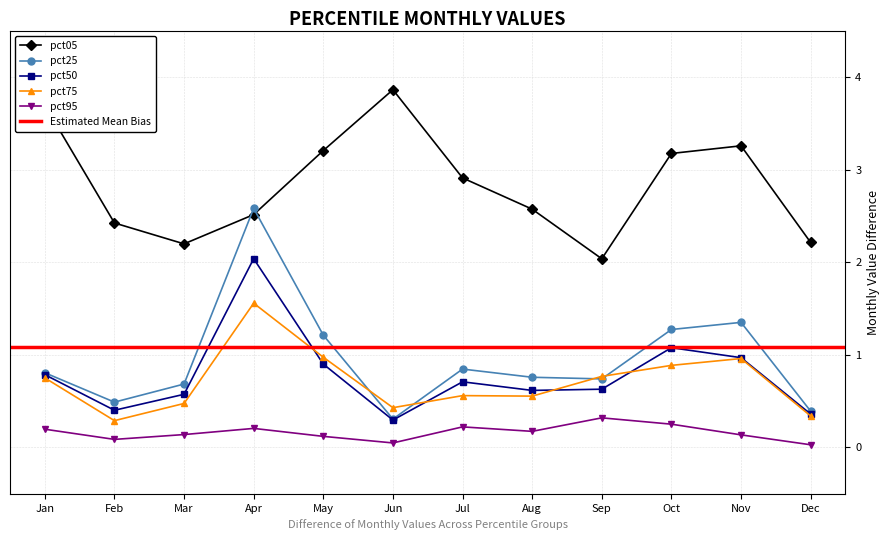

True or false: pct95 and pct75 cross at least once.

False